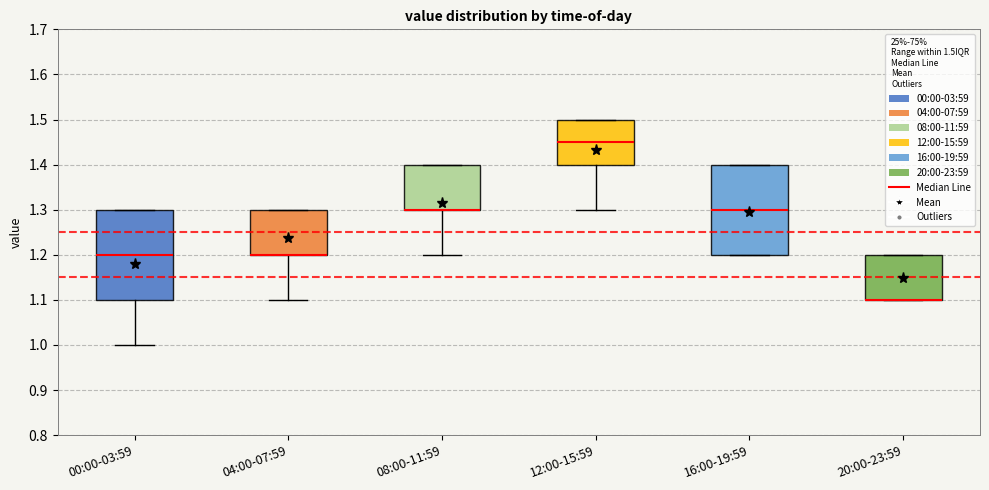

Where is the lower edge of the box for 20:00-23:59 on the y-axis? The values are not printed on the chart, so give them approximately, as read against the axis.

1.10